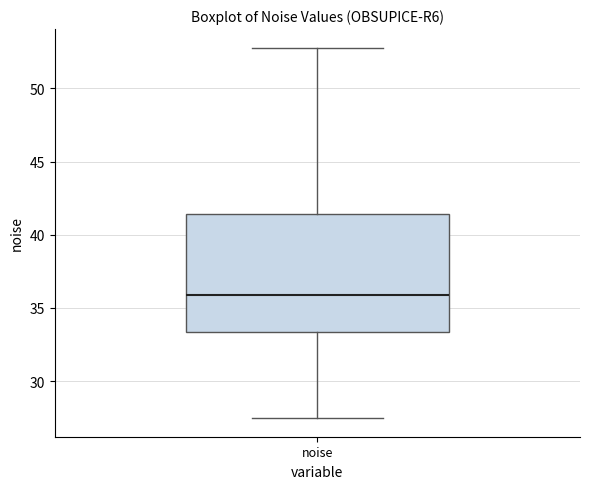

Where does the lower whisker of the box for noise end on the y-axis? The values are not printed on the chart, so give them approximately, as read against the axis.

27.5